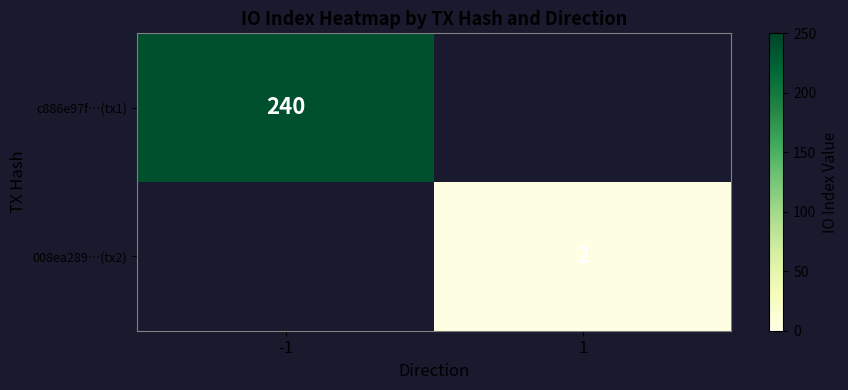

Is the value of 008ea289…(tx2) at 1 greater than the value of c886e97f…(tx1) at -1?

No